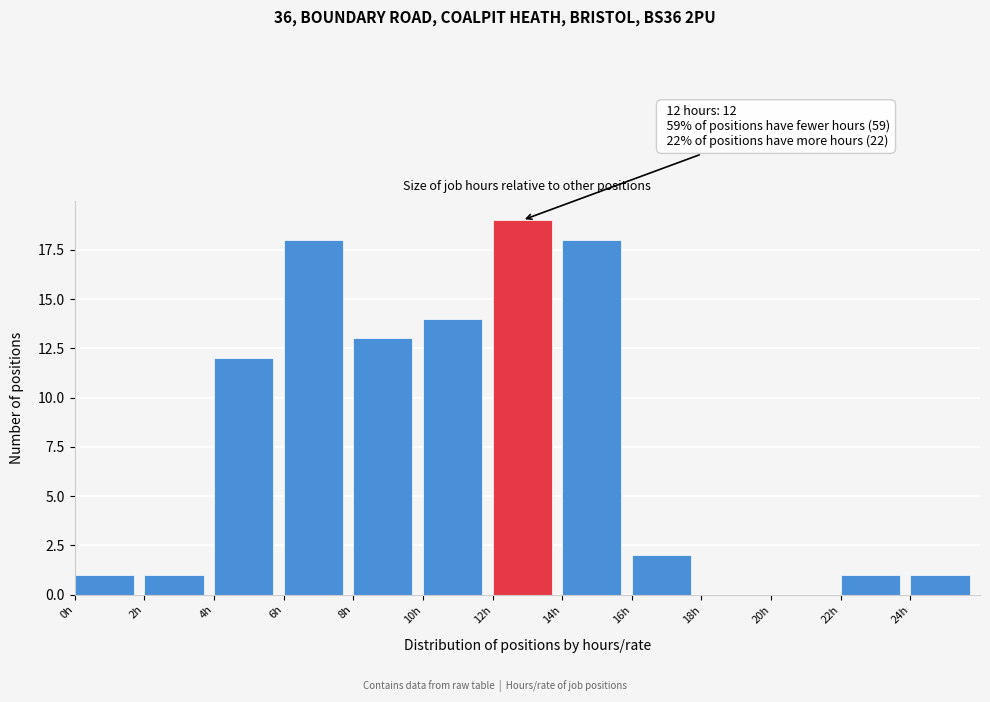

Over which range of the x-axis is the bar tallest?

12 to 14